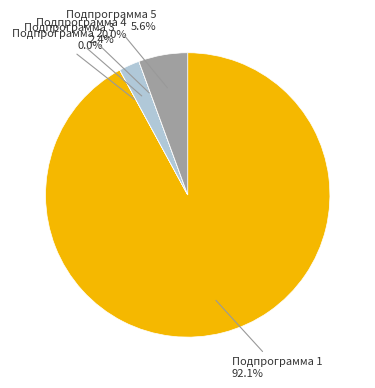

To the nearest percent, what percentage of the pie is Подпрограмма 3?

2%